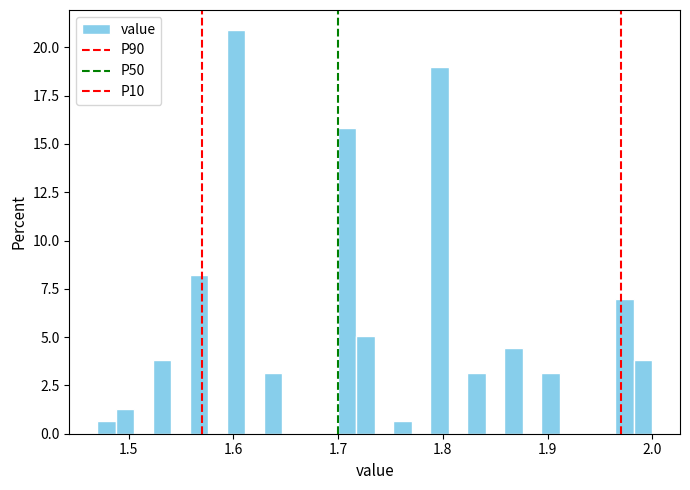

Read against the x-axis, roughly where is the centre of the tallest bar?

1.60